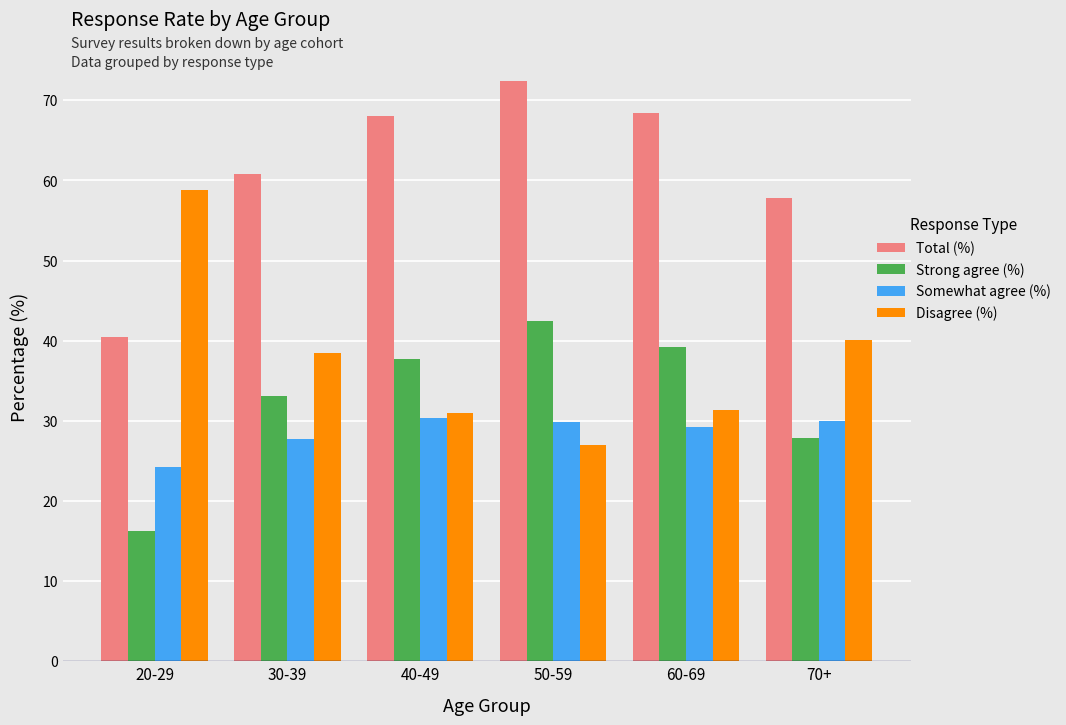

At which category is the sum across all series the highest?

50-59